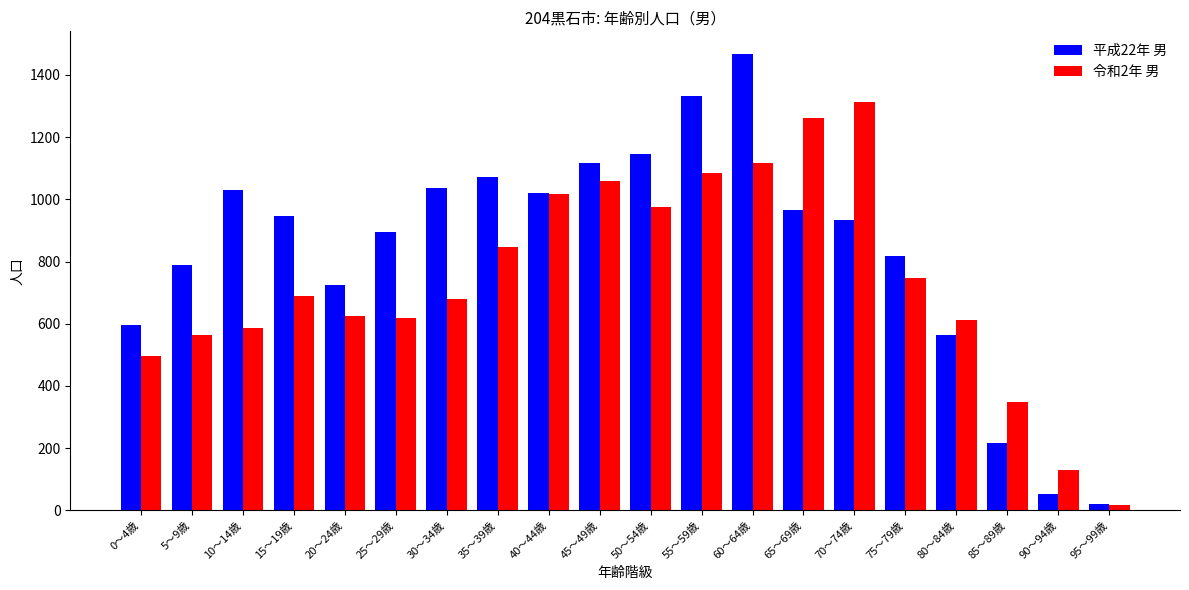

At how many categories does at least one series exceed 1240?

4